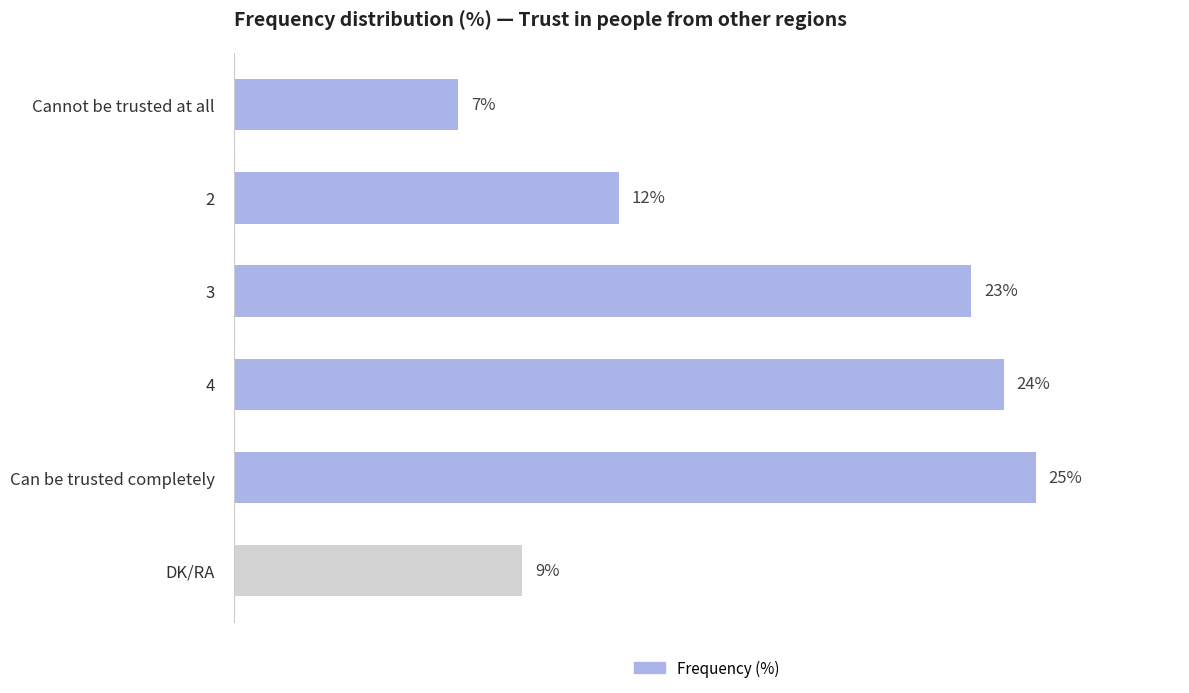

Which has a higher value, Cannot be trusted at all or Can be trusted completely?

Can be trusted completely